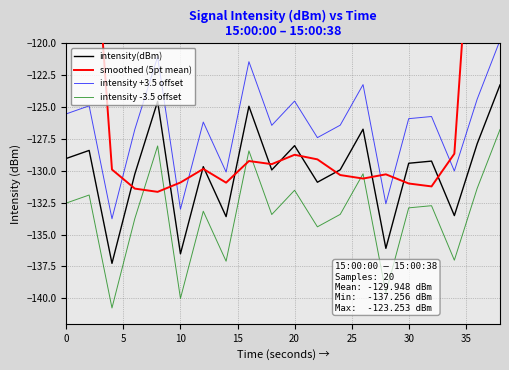

True or false: intensity(dBm) and intensity -3.5 offset intersect in this chart.

False